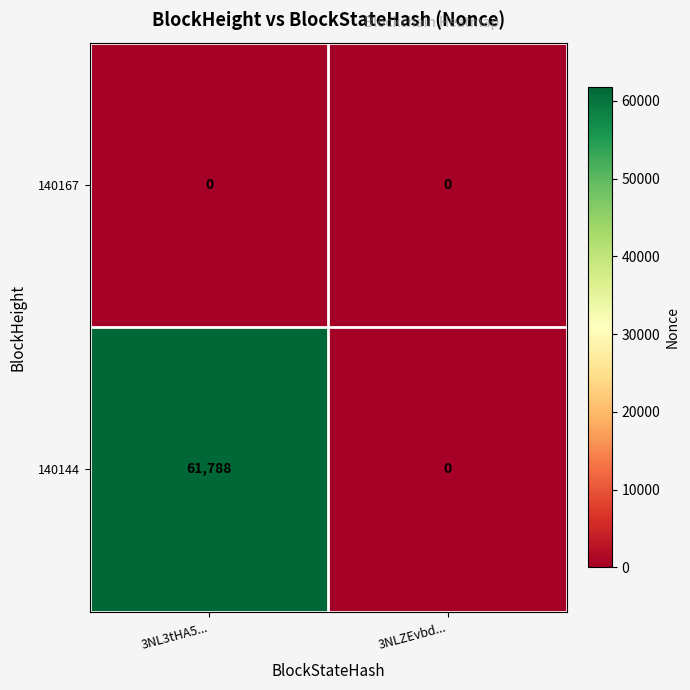

How many distinct data groups are displayed?

2